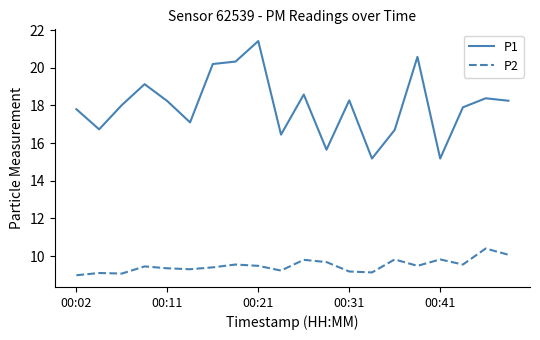

True or false: P1 and P2 cross at least once.

False